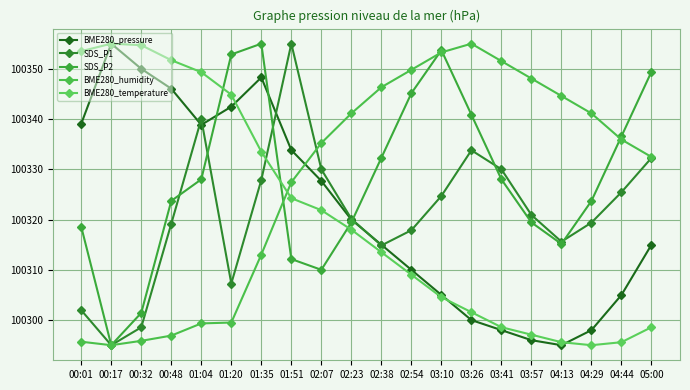

Where is SDS_P1 nearest to the value 100325?

03:10